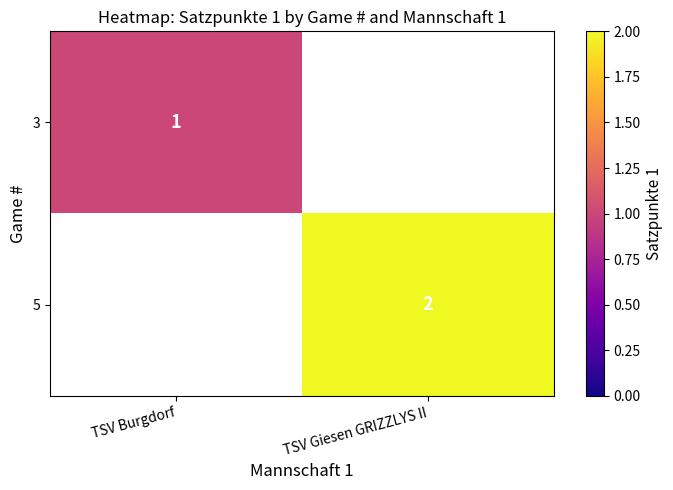

The value of 3 at TSV Burgdorf is 1. True or false?

True